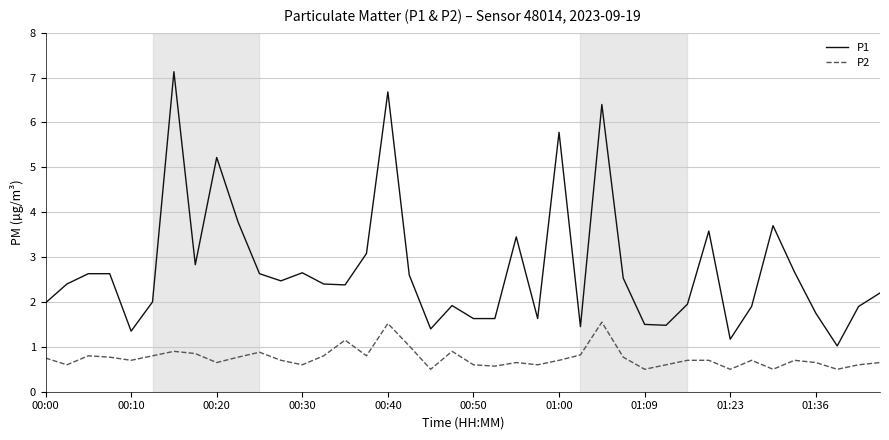

Which series has the widest spread of values?

P1